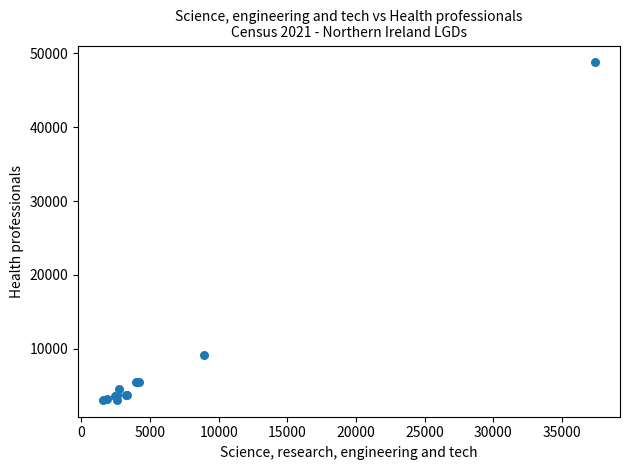

What Y value in the scatter plot is closest to 25920?

9169